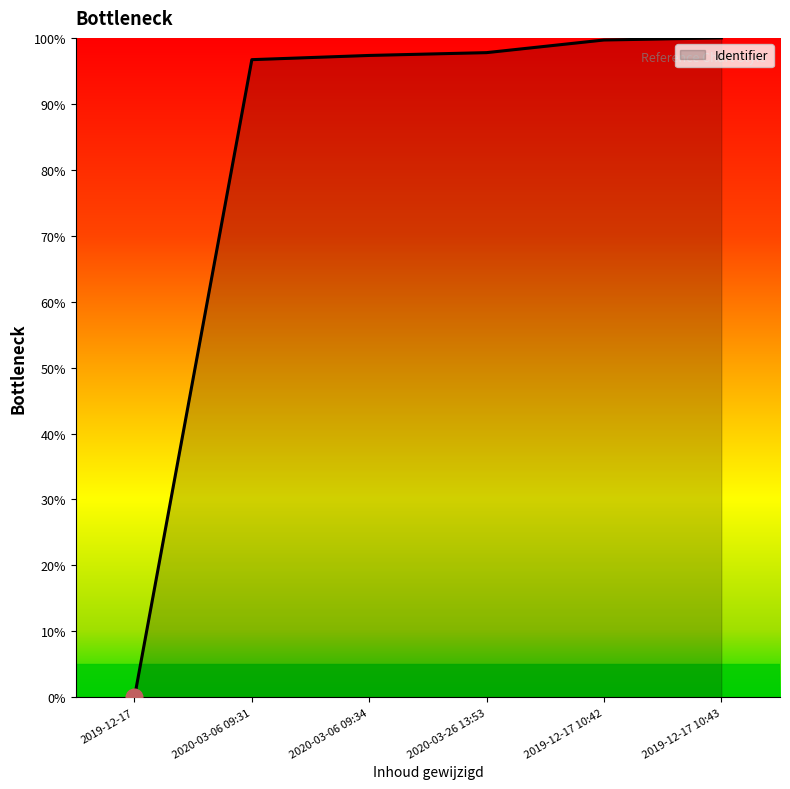

What is the difference between the values at 2019-12-17 and 2019-12-17 10:42?

99.7